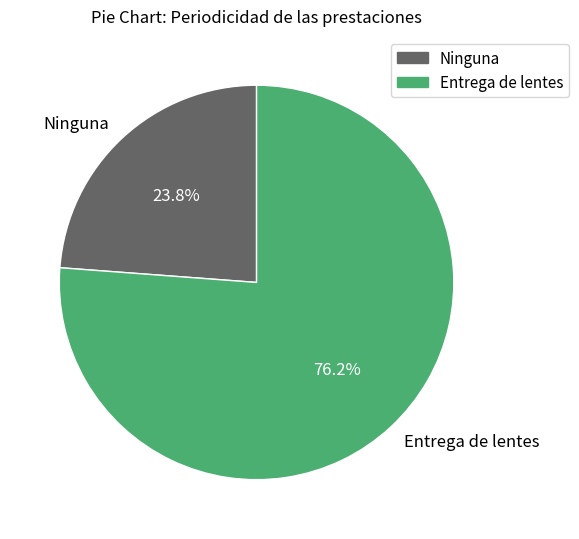

To the nearest percent, what is the difference between the Entrega de lentes and Ninguna slice percentages?

52%